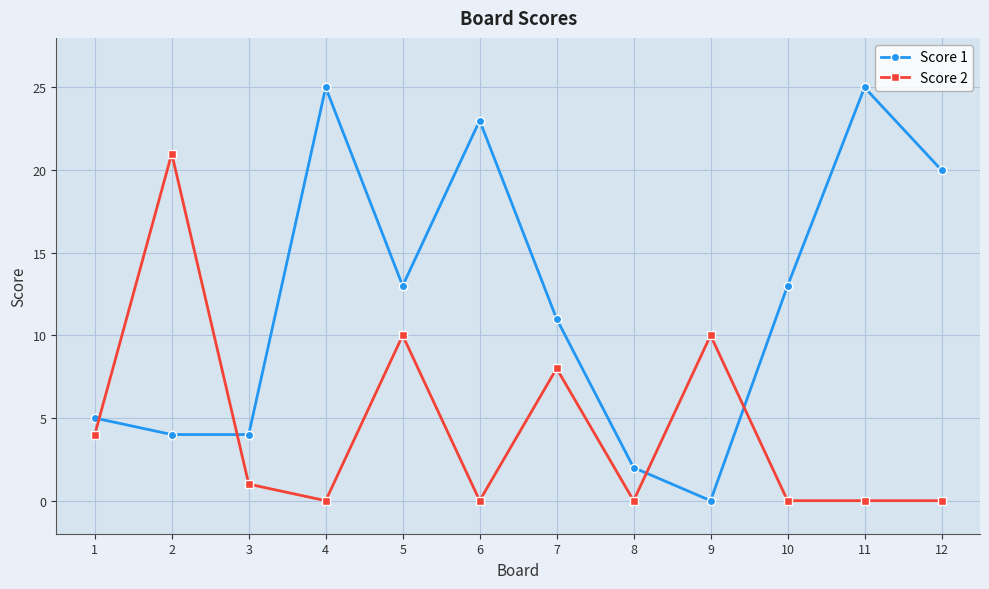

In Score 1, how many points are higher than both neighbors (excluding endpoints)?

3